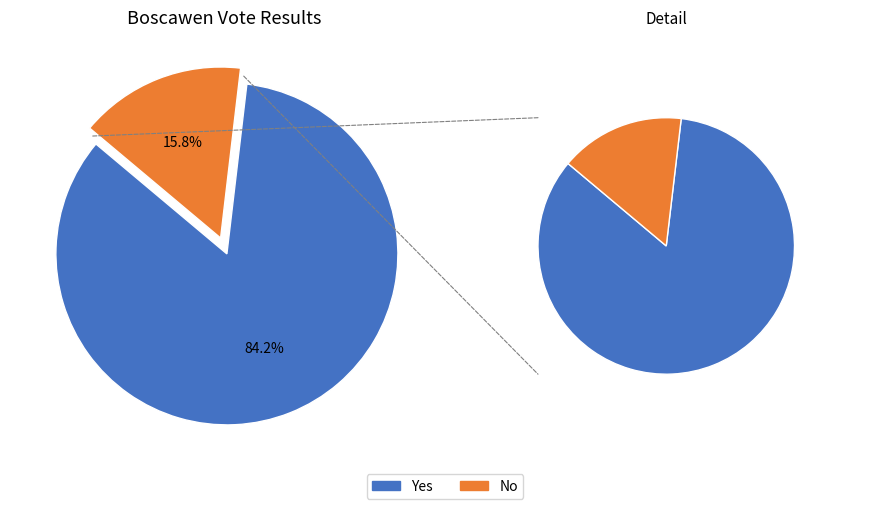

Between Yes and No, which is larger?

Yes